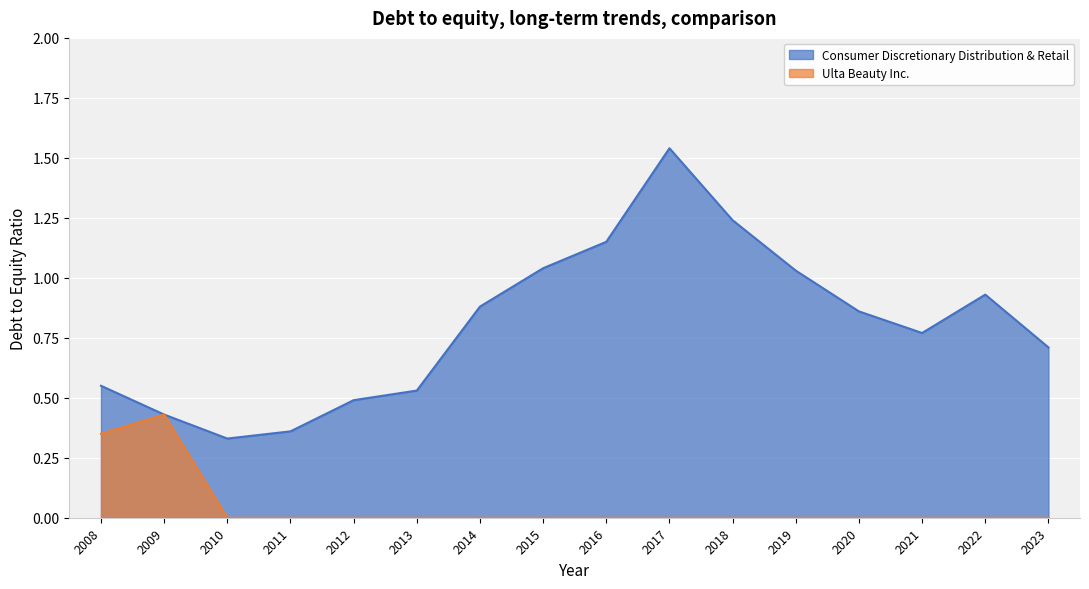

What is the sum of all Consumer Discretionary Distribution & Retail values?

12.8